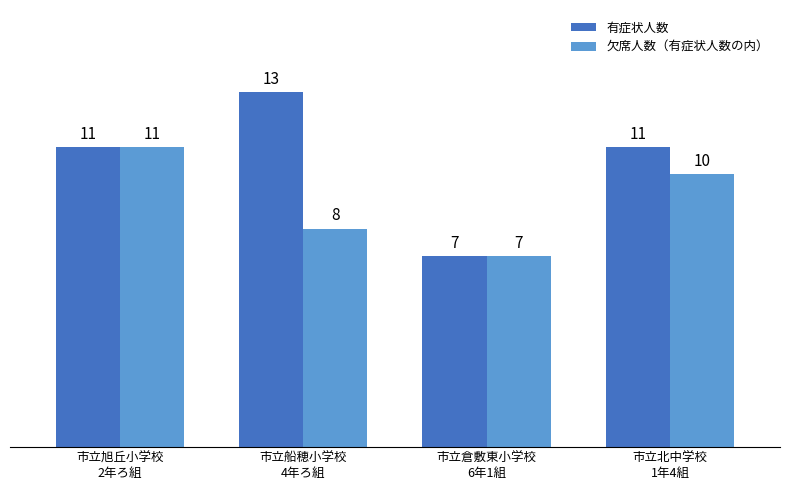

The 有症状人数 series shows 11 at 市立旭丘小学校
2年ろ組. True or false?

True